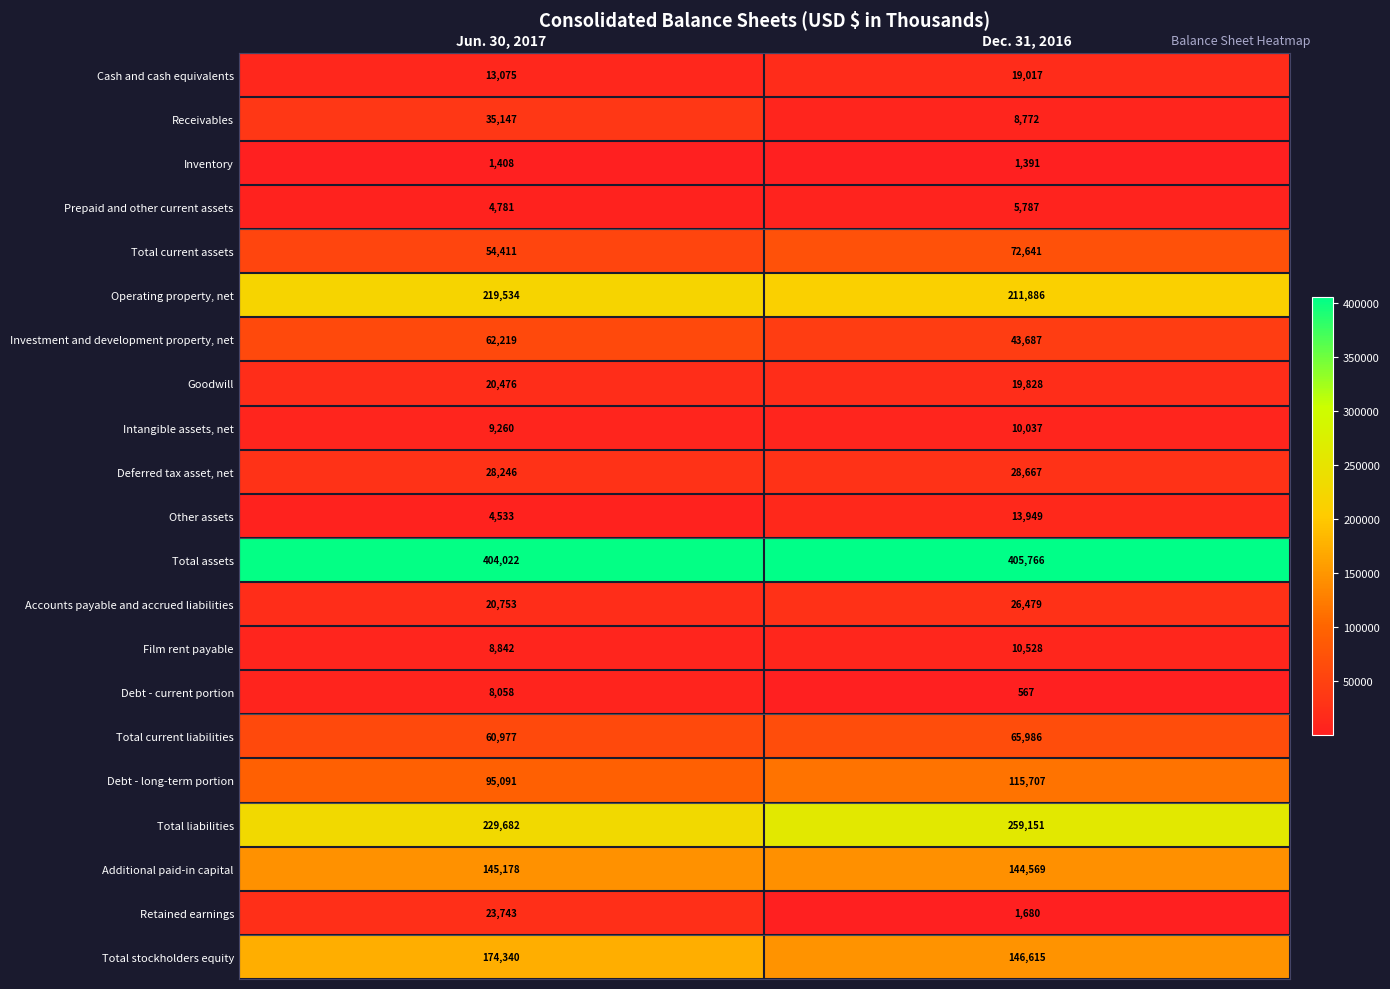

The value of Debt - current portion at Dec. 31, 2016 is 781. True or false?

False